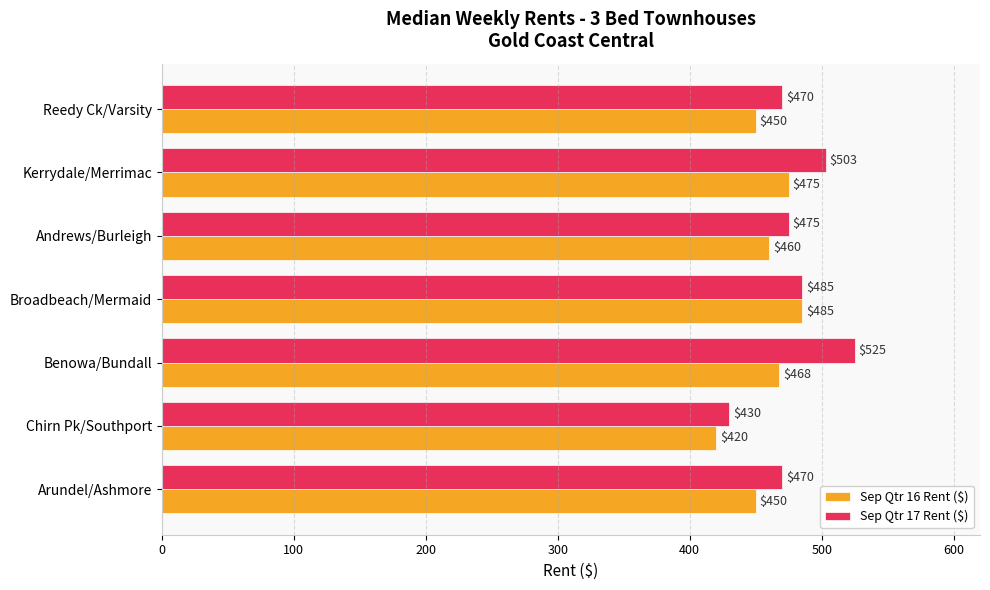

What is the average value of the Sep Qtr 17 Rent ($) series?

479.7